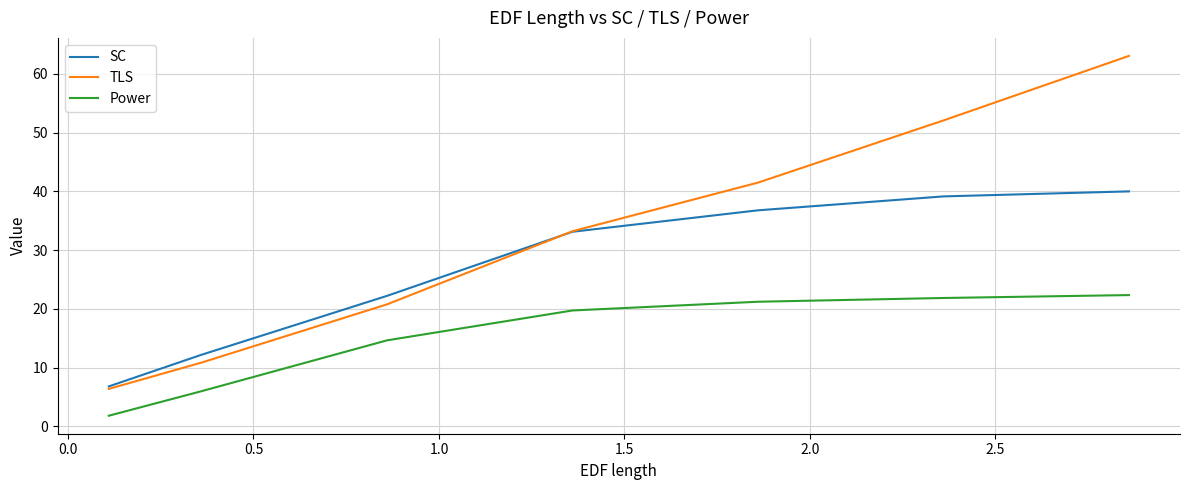

Which series has the largest range (max minus min)?

TLS